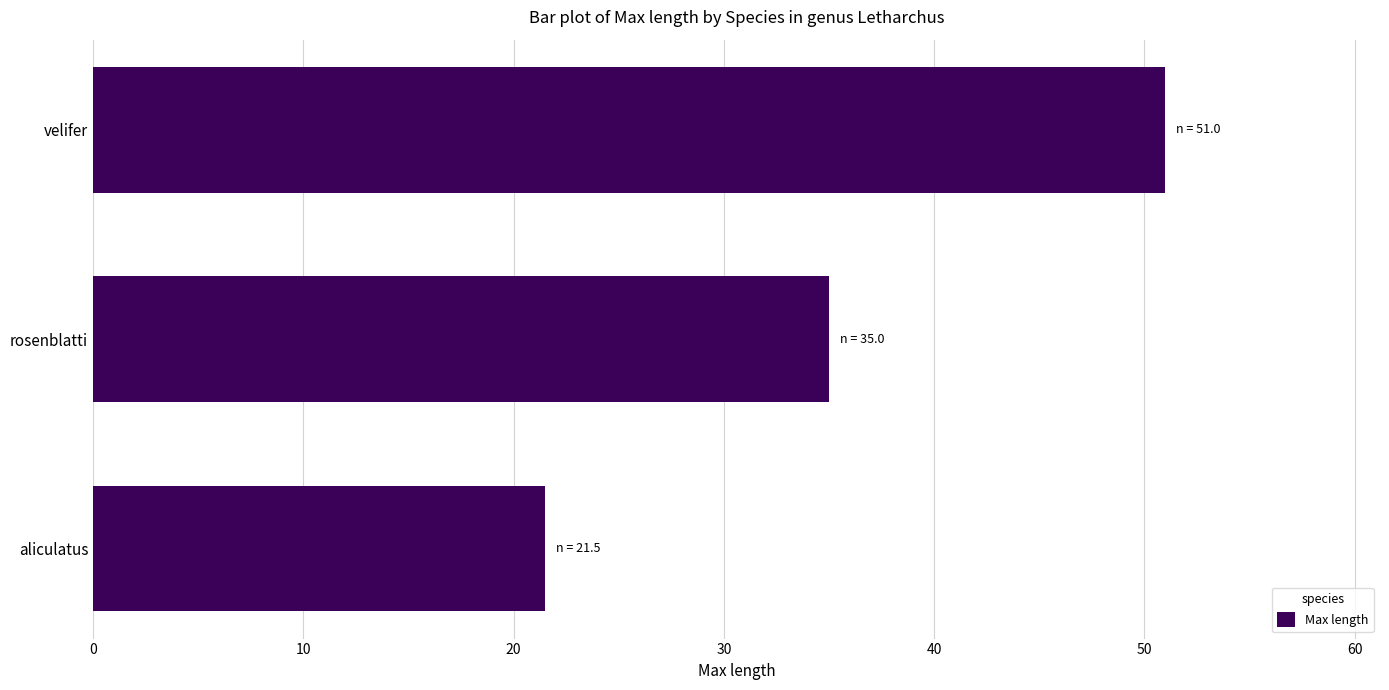

What is the ratio of the value at rosenblatti to the value at aliculatus?

1.6